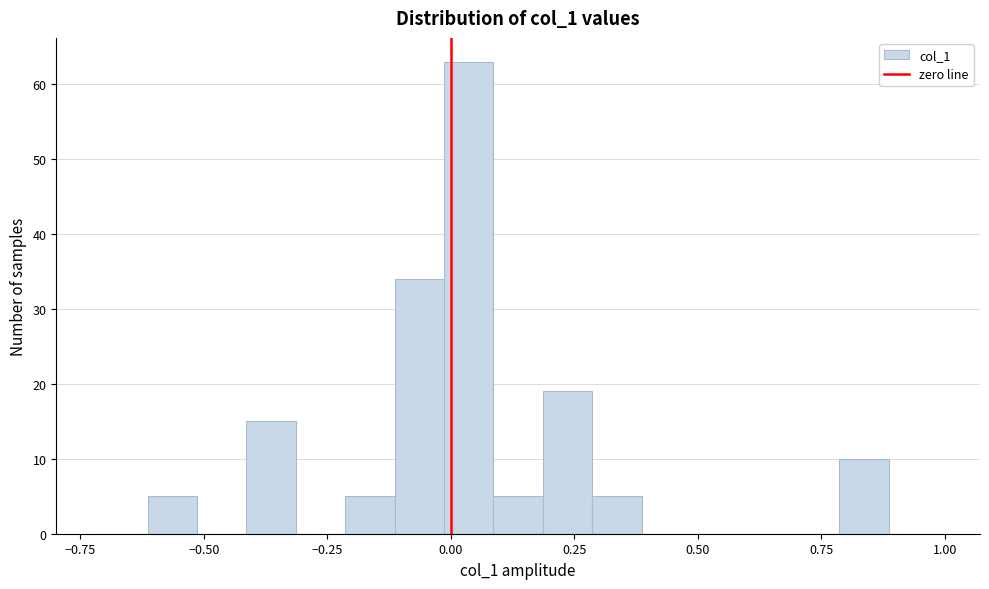

Around what value on the x-axis is the tallest bar? Give the approximate position of its centre, as read against the axis.

0.05